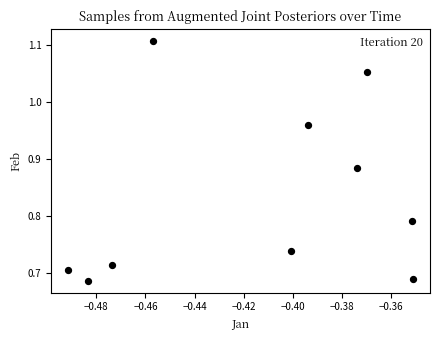

What is the average X value?

-0.4